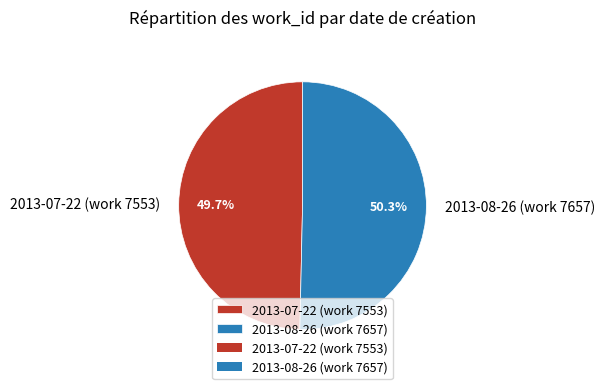

To the nearest percent, what percentage of the pie is 2013-07-22 (work 7553)?

50%